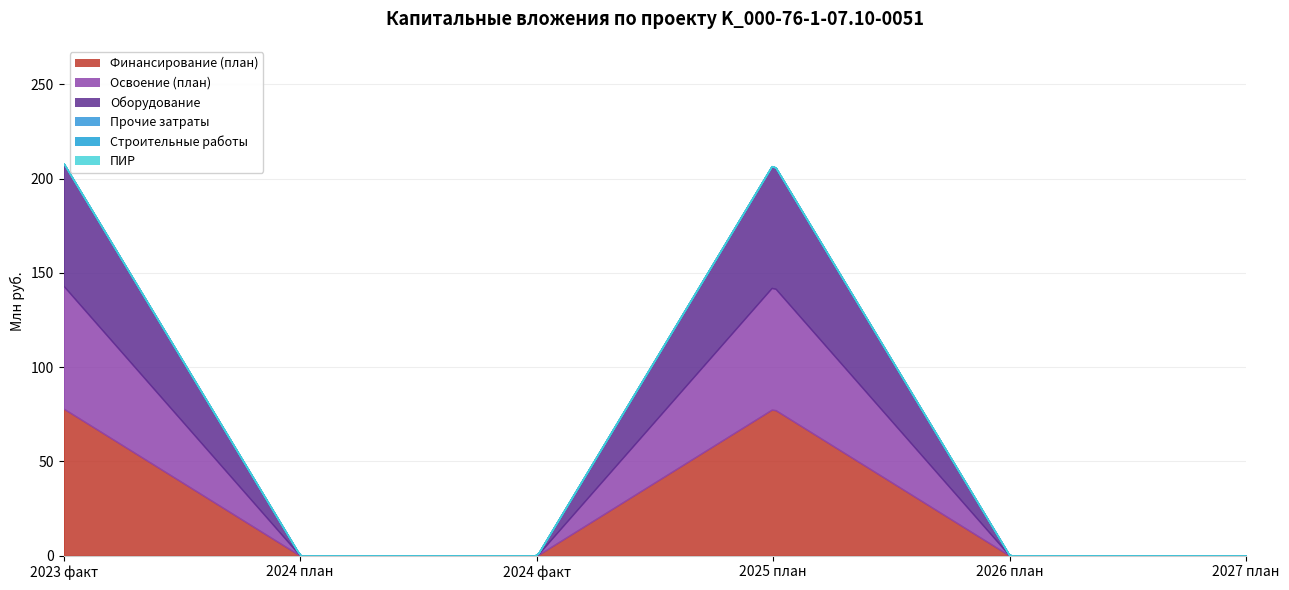

True or false: Оборудование and Строительные работы intersect in this chart.

False